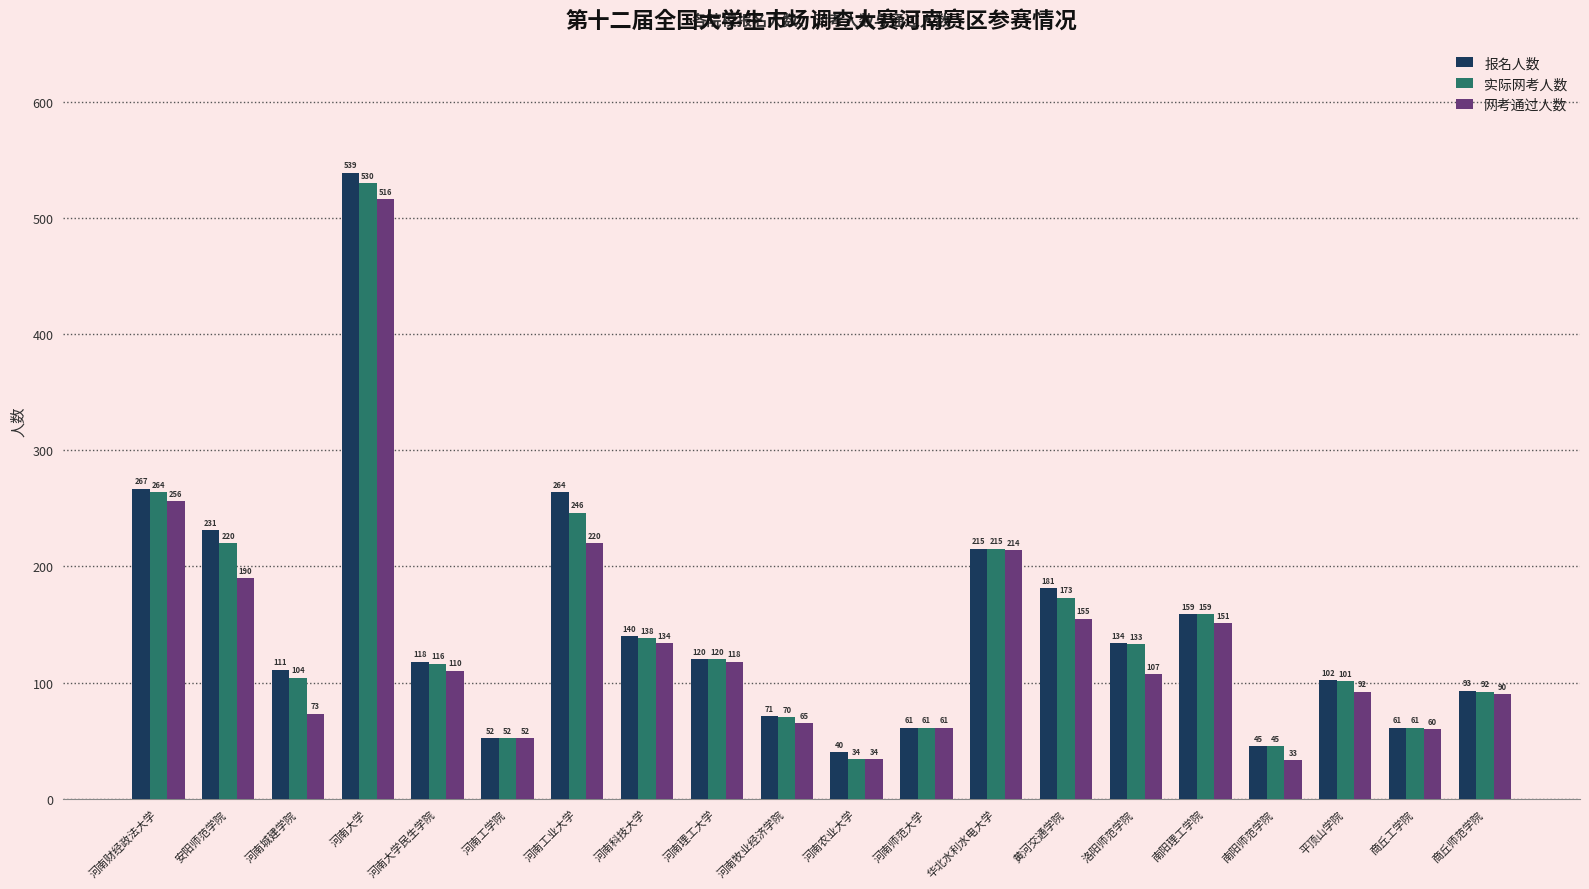

At which category is the sum across all series the highest?

河南大学